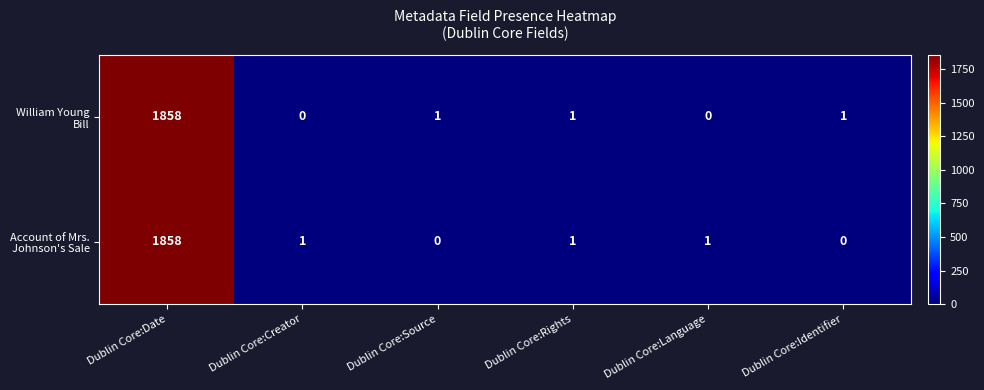

What is the greatest value displayed?

1858